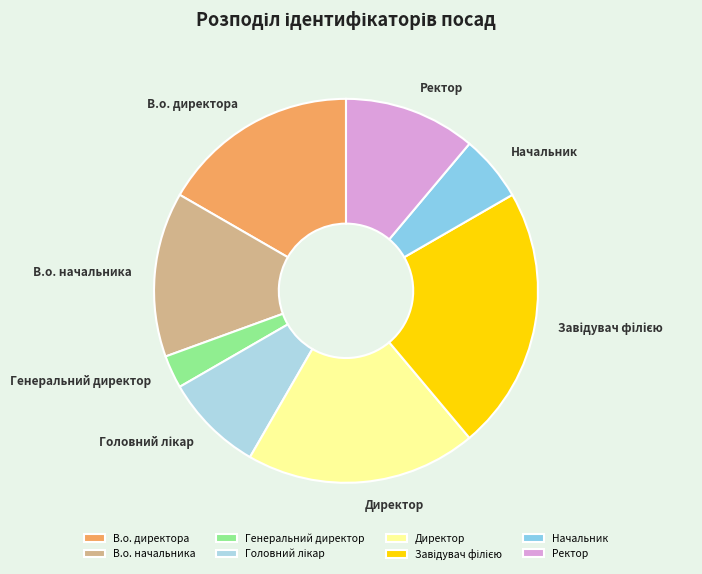

Which has a higher value, Начальник or В.о. начальника?

В.о. начальника